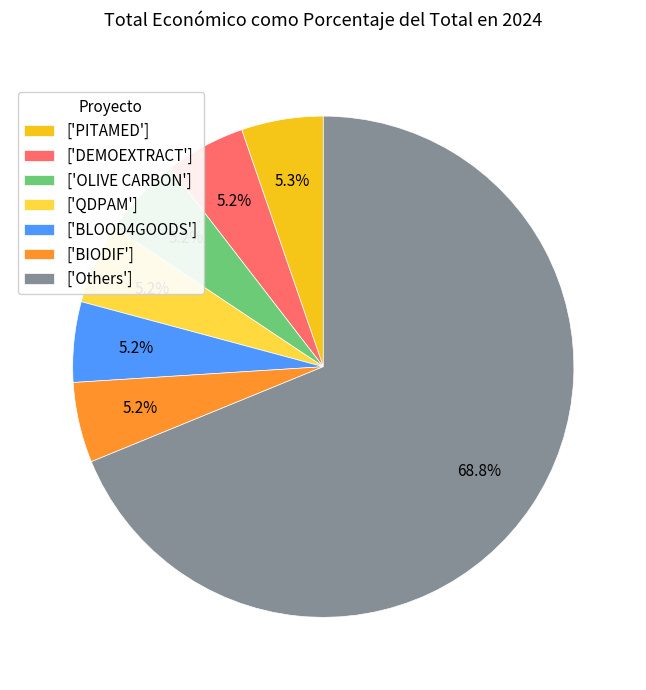

Which category has the biggest portion of the pie?

['Others']